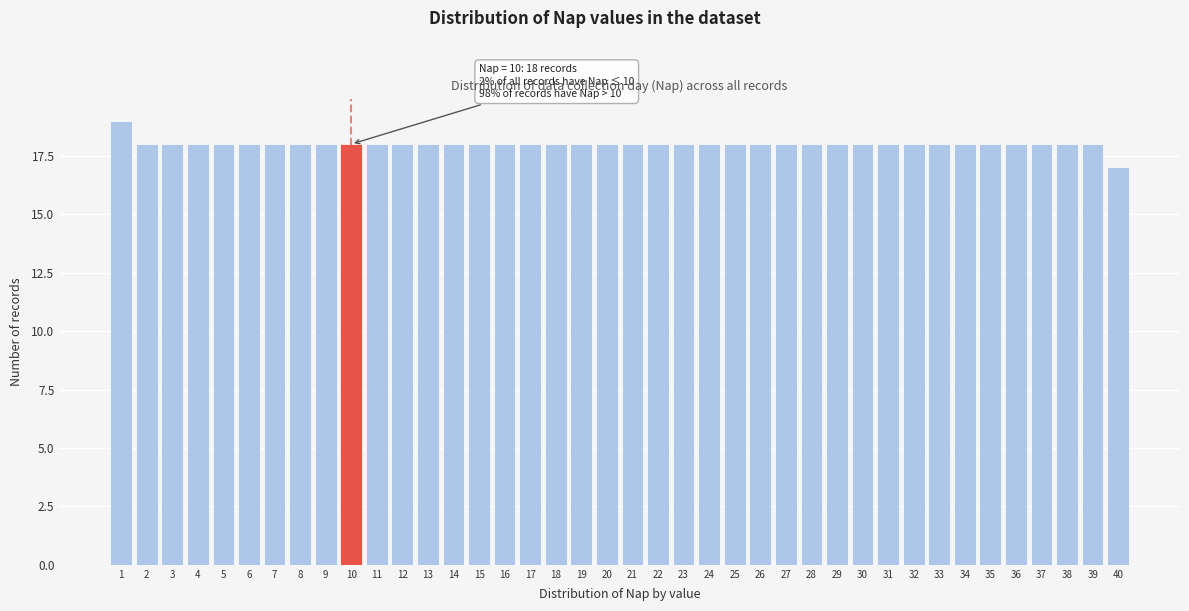

Over which range of the x-axis is the bar tallest?

0.5 to 1.5